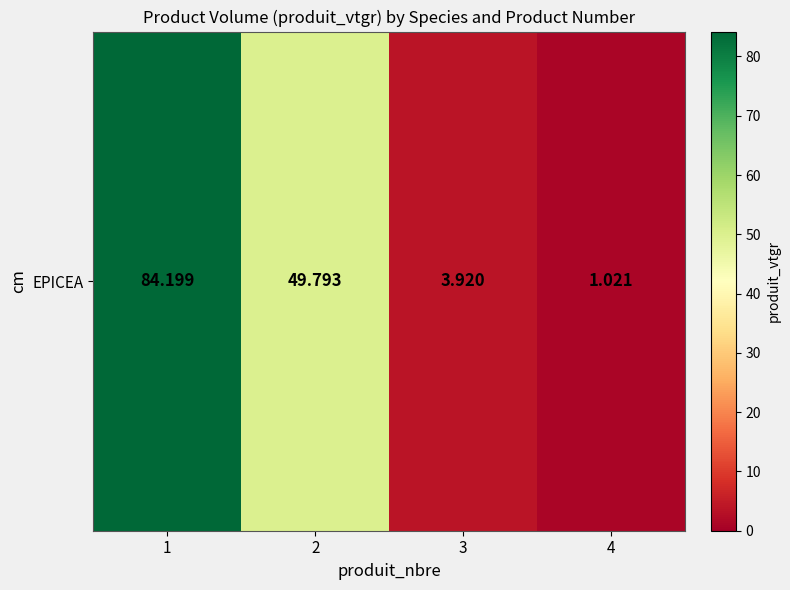

Reading right to left, what are all the values shown in this chart?

1.0	3.9	49.8	84.2